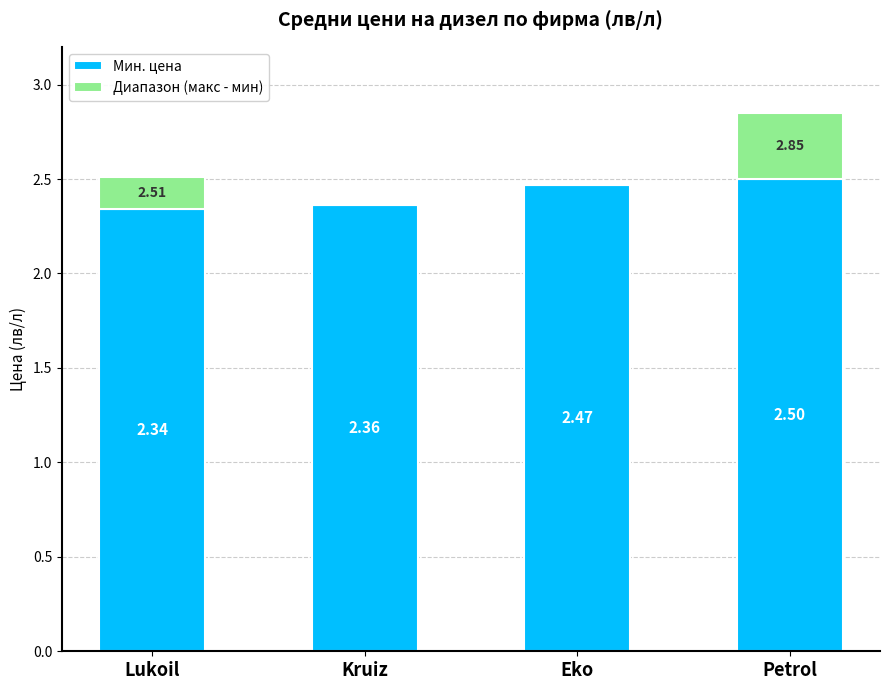

Where is Мин. цена nearest to the value 2?

Lukoil